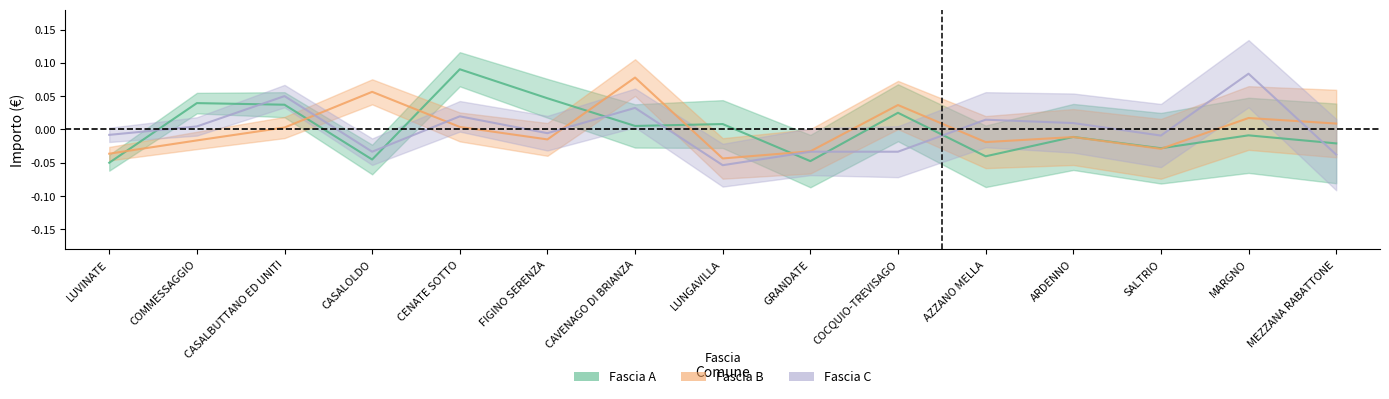

Is it true that Fascia B equals 0.1 at CAVENAGO DI BRIANZA?

True